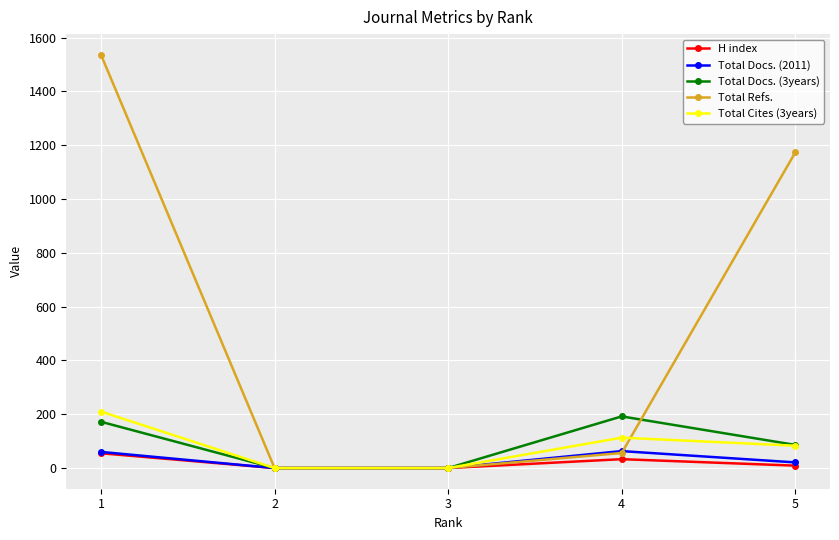

Which series has the largest total across all categories?

Total Refs.